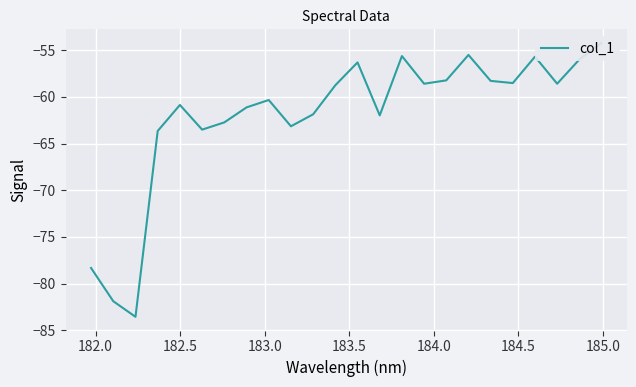

How many data points are less than -58?

18